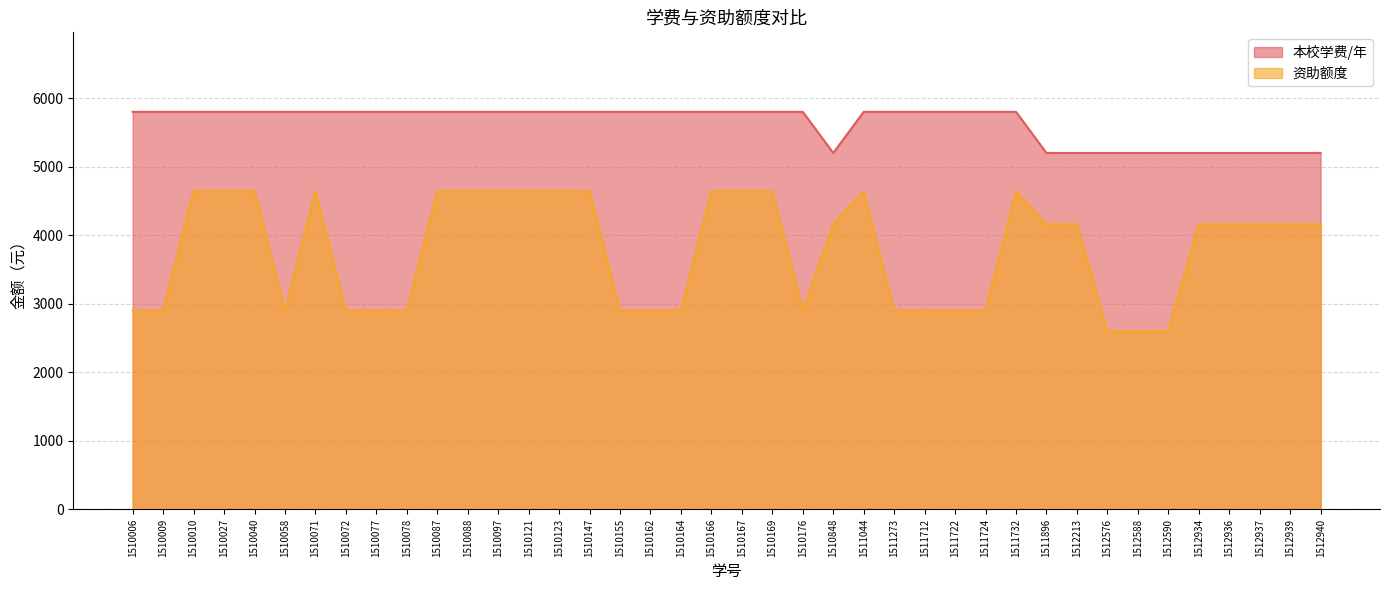

Which series has the largest total across all categories?

本校学费/年